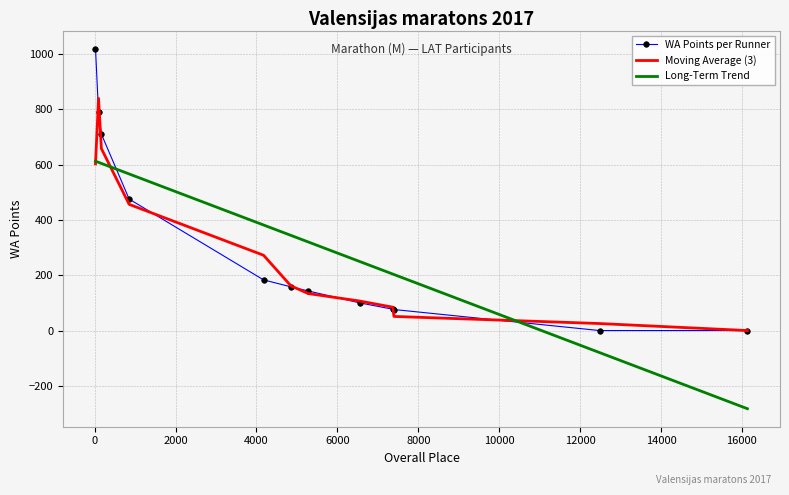

What are all the series names shown in the legend?

WA Points per Runner, Moving Average (3), Long-Term Trend